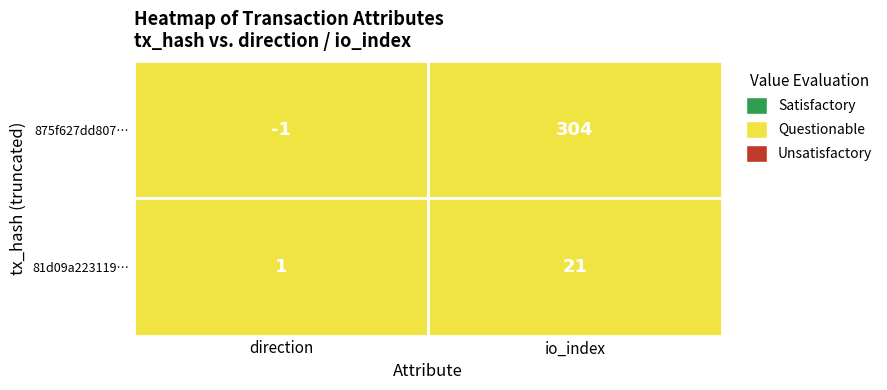

At how many categories does at least one series exceed 25?

1